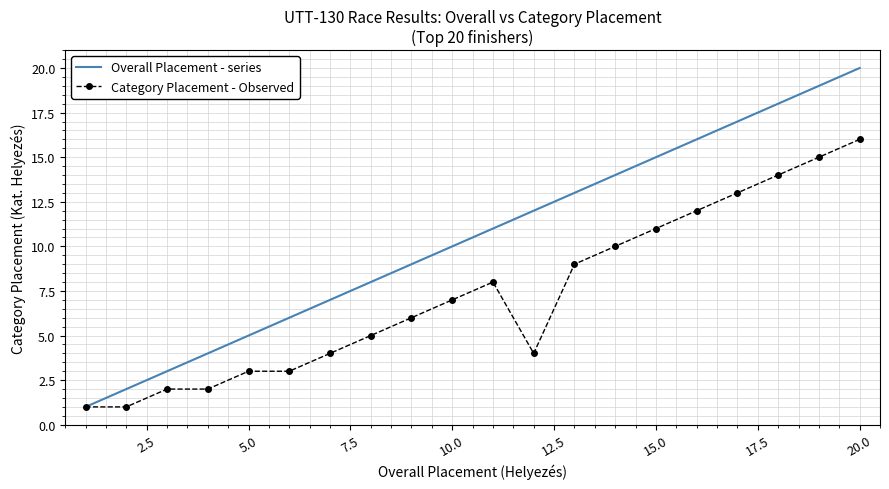

Rank the series by their maximum value, from lowest to highest.

Category Placement - Observed, Overall Placement - series